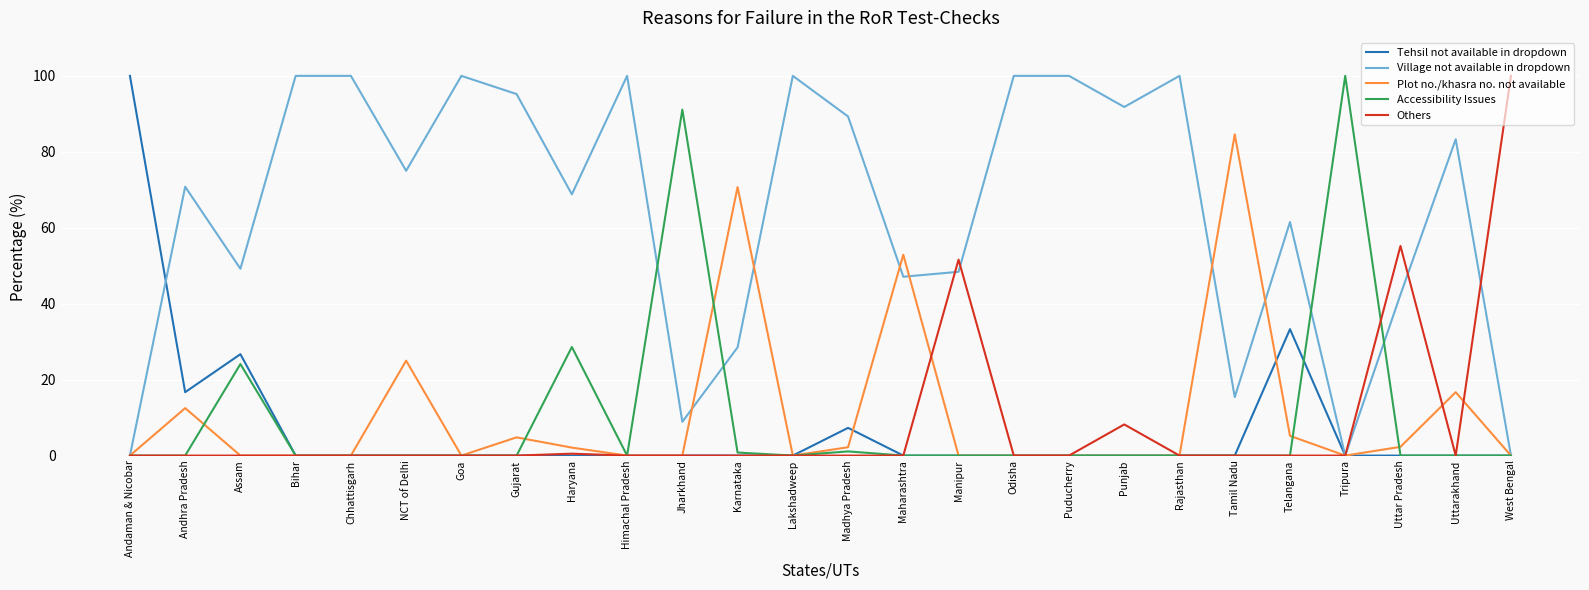

Which category has the highest value in the Others series?

West Bengal